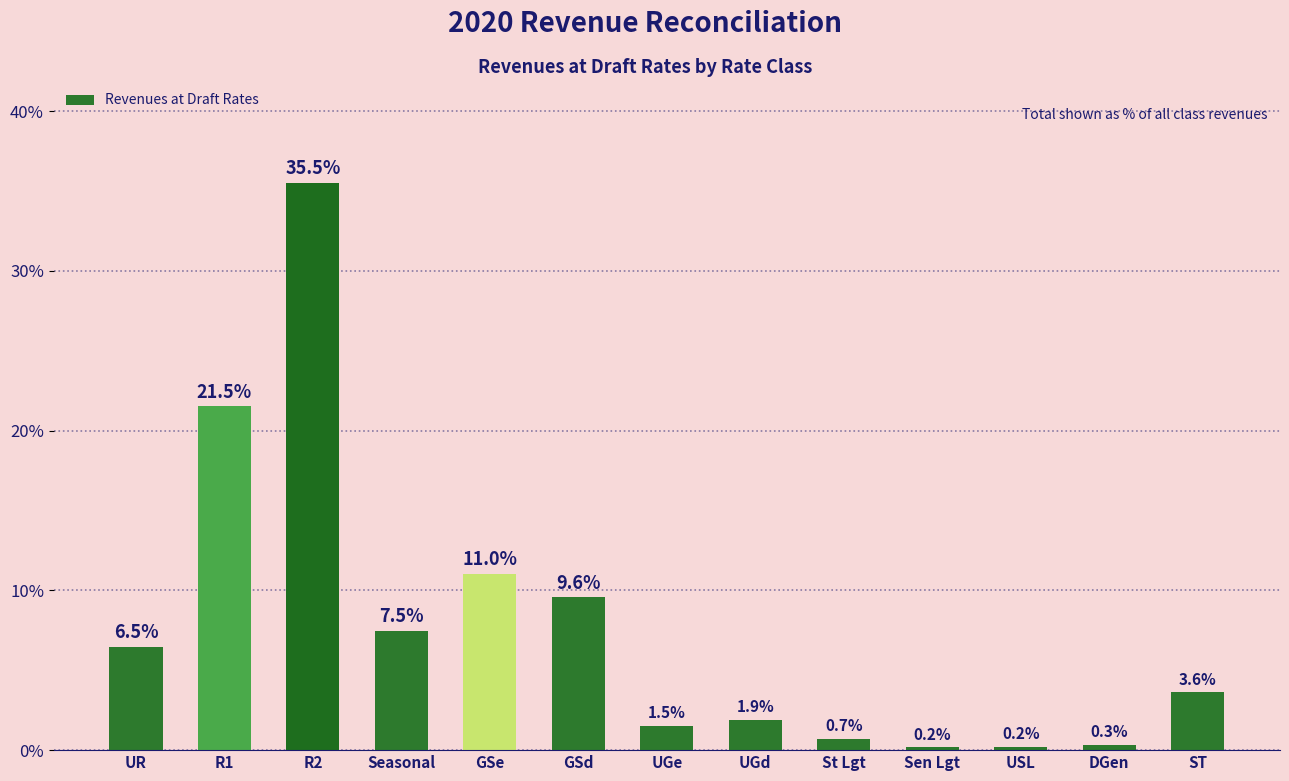

What is the value of the 3rd bar from the left?

35.5